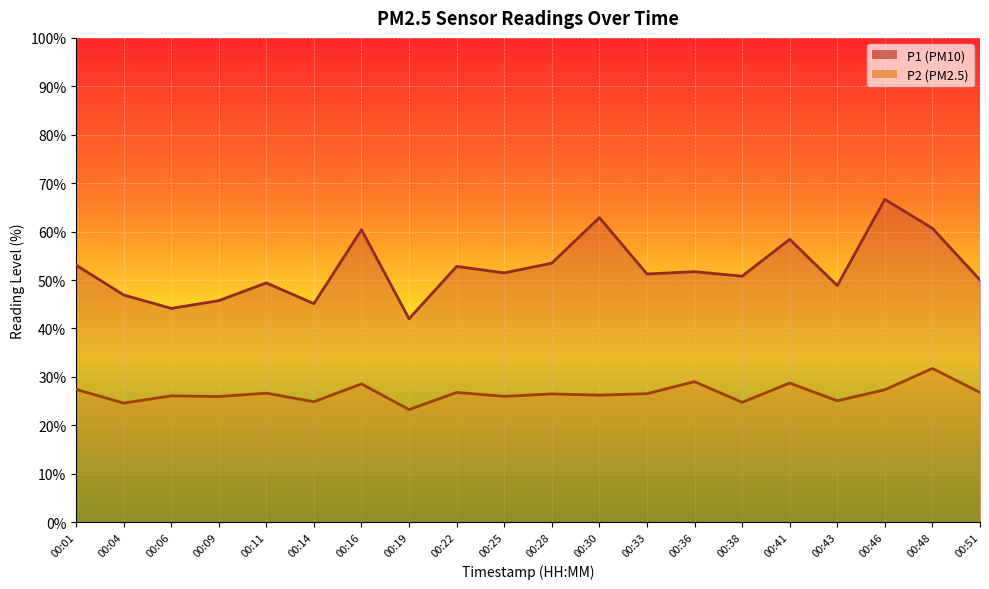

At how many categories does at least one series exceed 45?

18